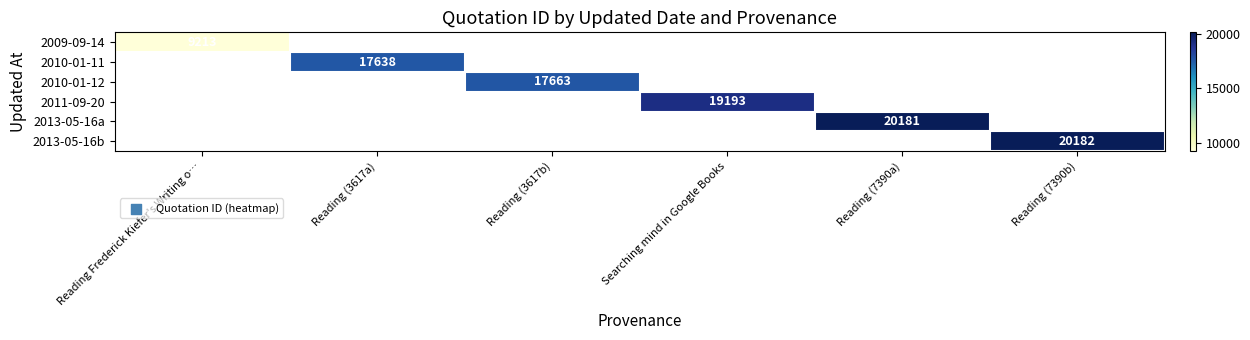

True or false: 2010-01-12 has a value of 30519 at Reading (3617b).

False